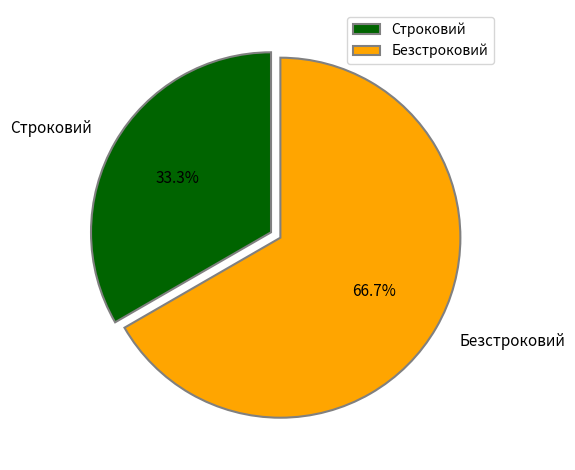

To the nearest percent, what portion does Строковий represent?

33%